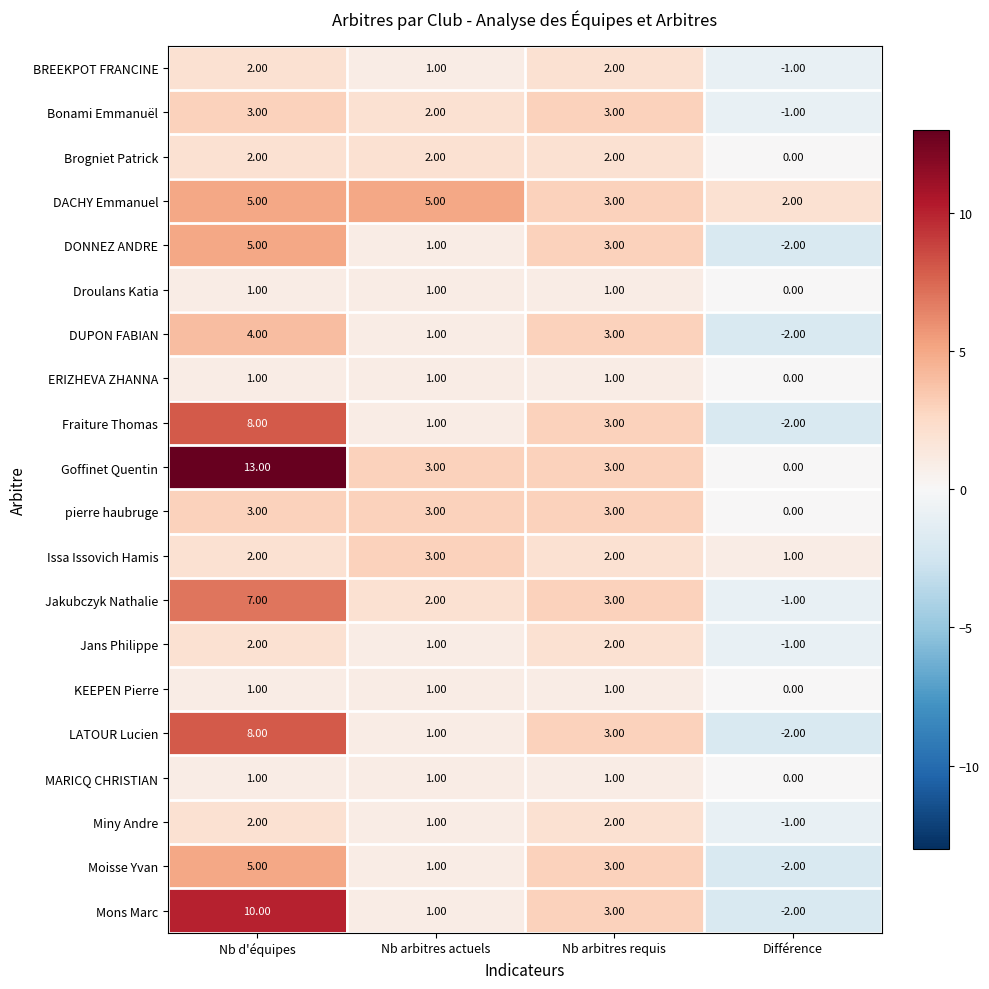

Which series changed the most between Nb d'équipes and Nb arbitres requis?

Goffinet Quentin